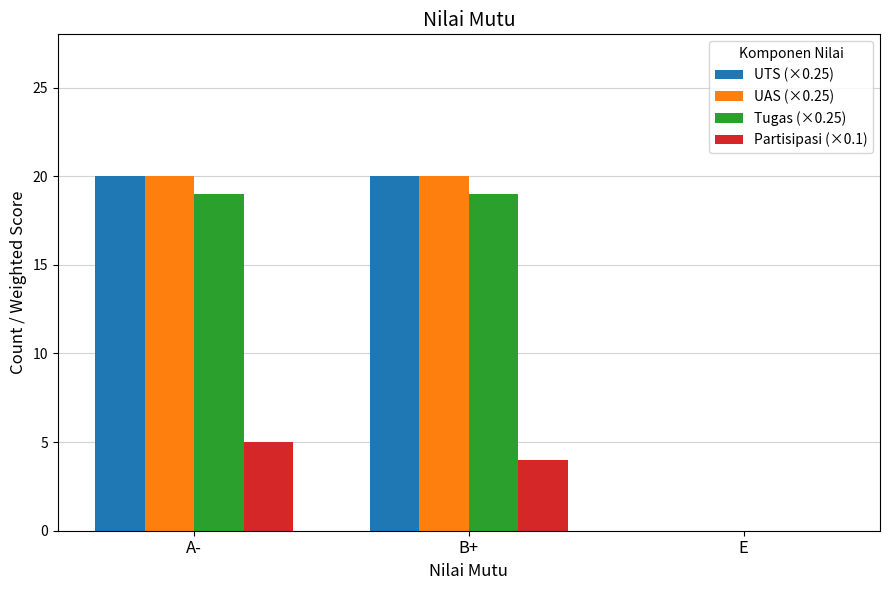

True or false: UAS (×0.25) has a value of 20 at B+.

True